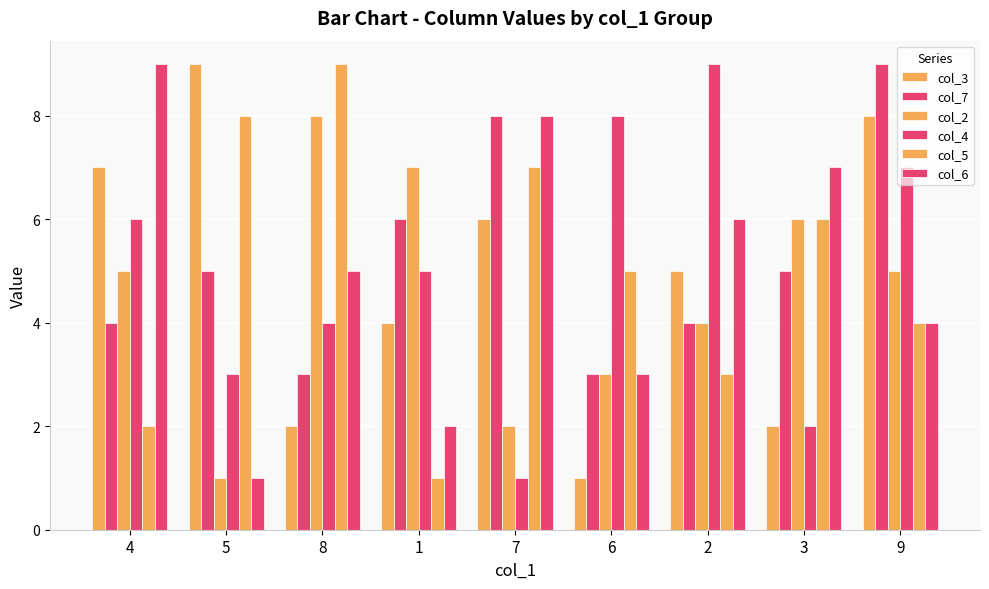

What is the average value of the col_3 series?

5